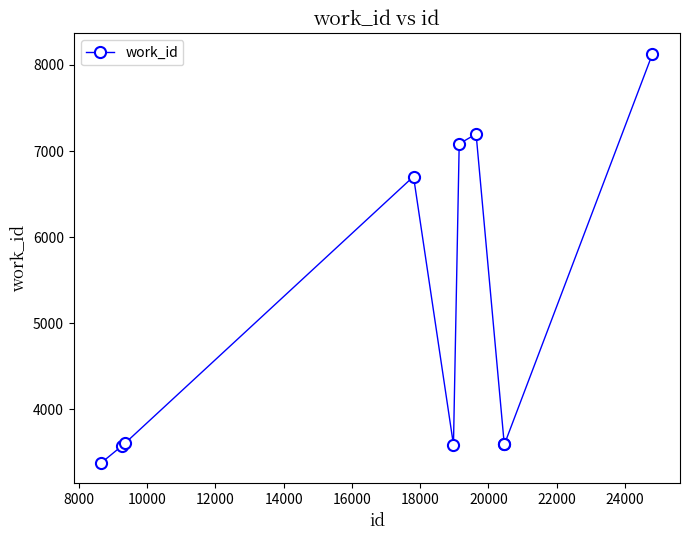

What is the difference between the second highest and second lowest values?

3626